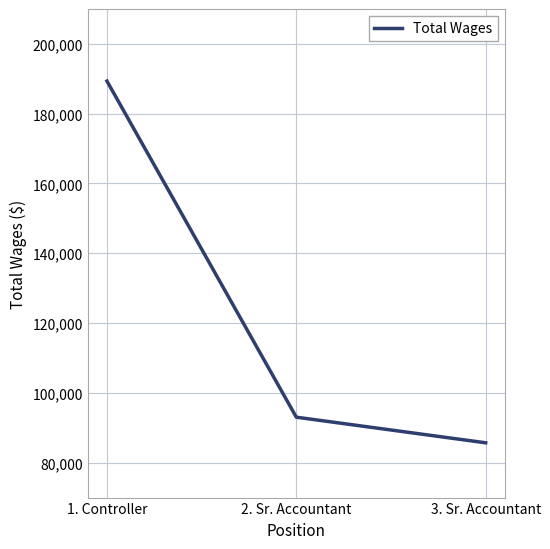

What is the greatest value displayed?

189351